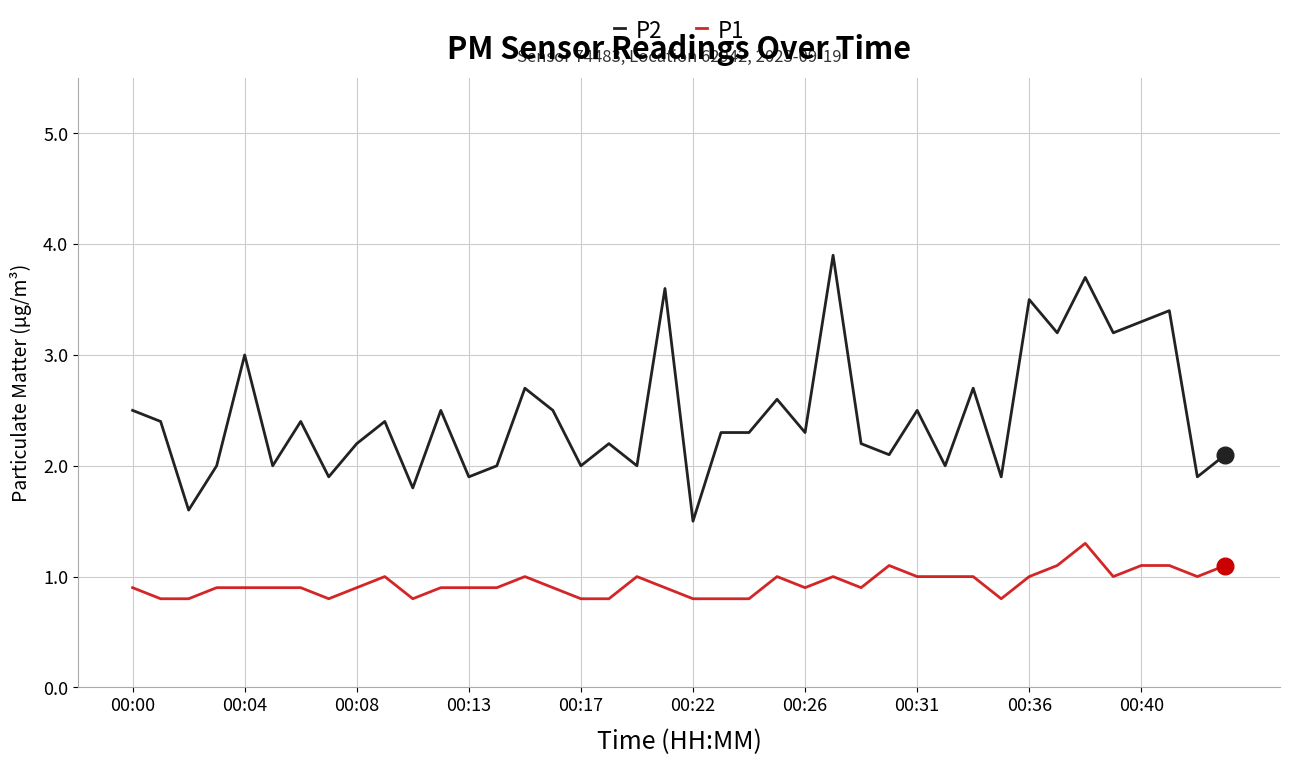

Which series has the widest spread of values?

P2